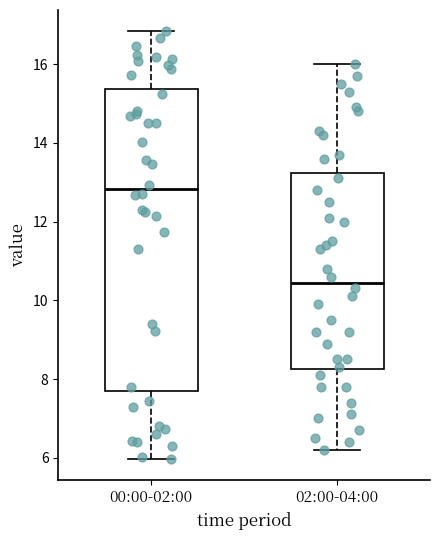

Comparing the boxes themselves (not the whiskers), which one is the tallest?

00:00-02:00